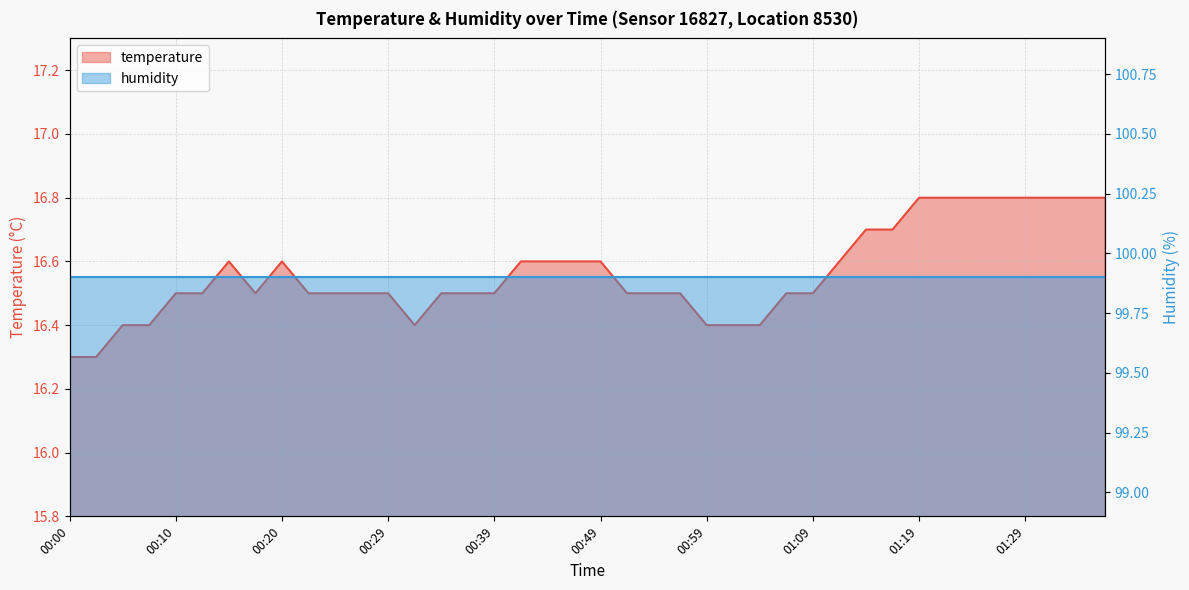

What position from the left is 35?

36